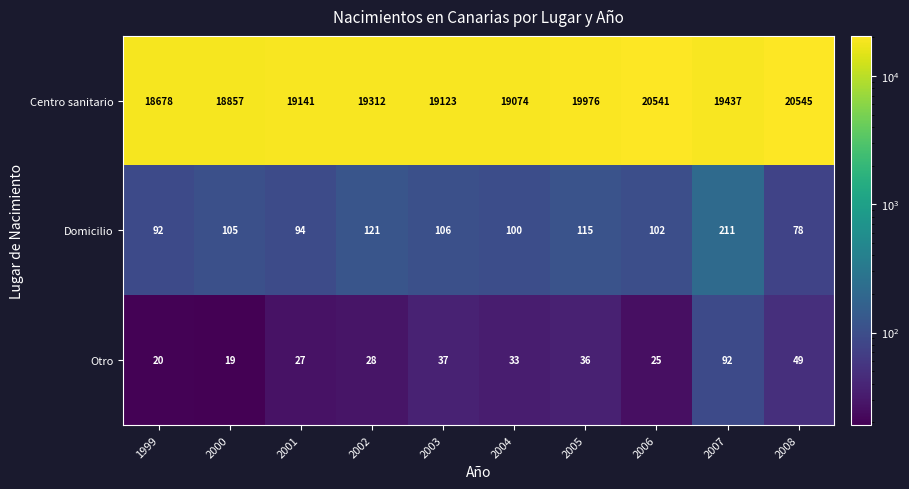

Read the Centro sanitario value at 2003.

19123